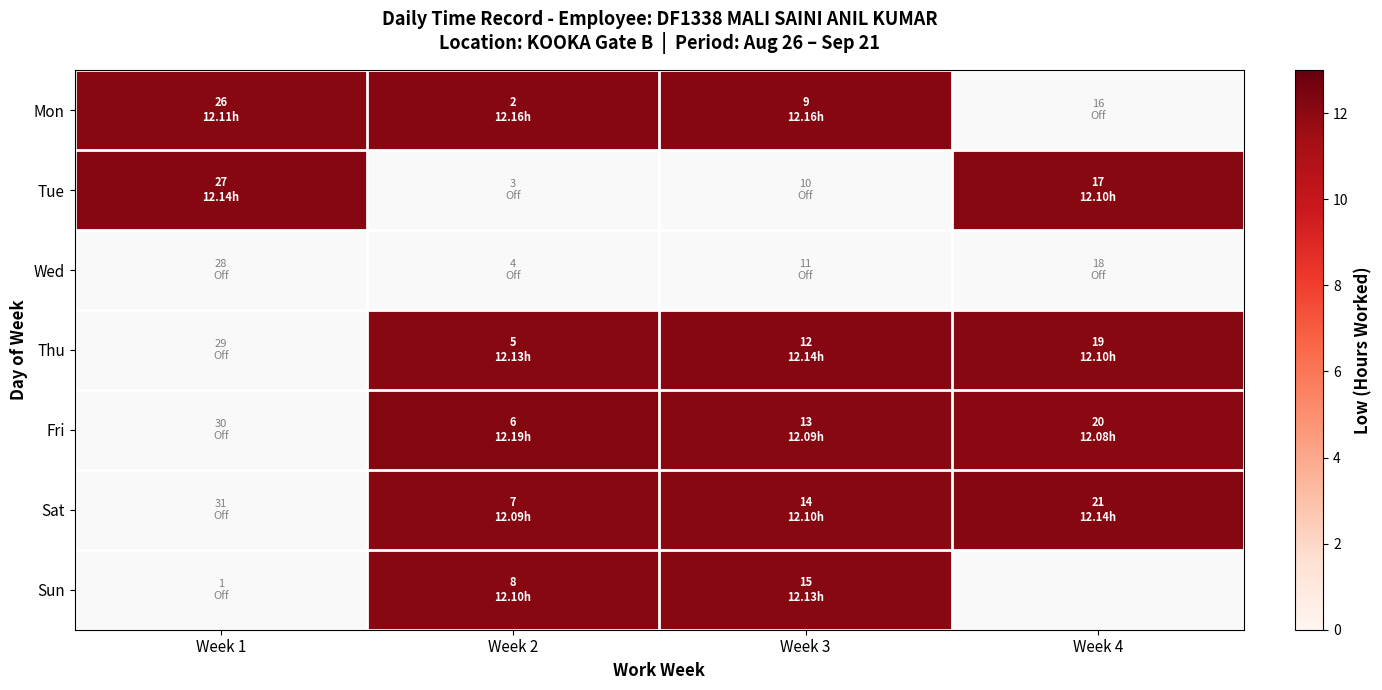

What is the highest value of the Tue series?

12.1